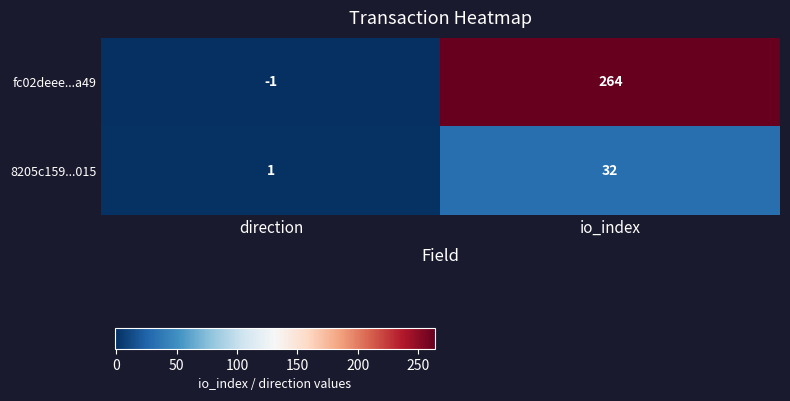

Which series has the largest range (max minus min)?

fc02deee...a49